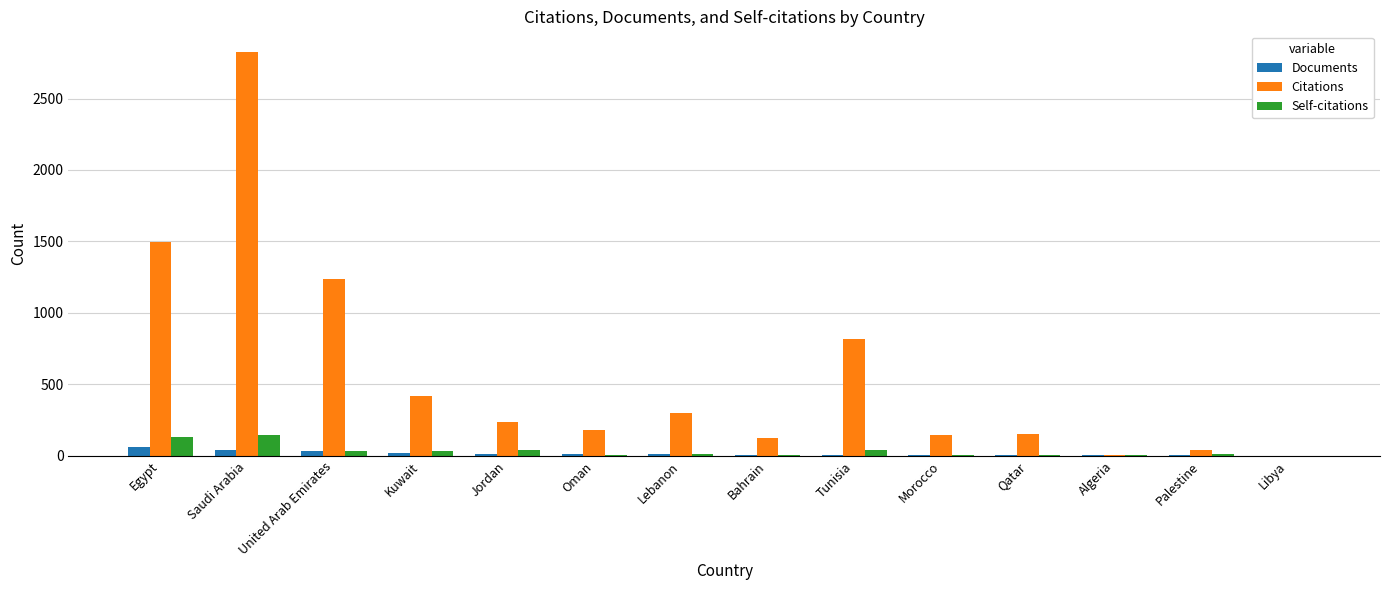

At which category does the chart reach its peak across all series?

Saudi Arabia